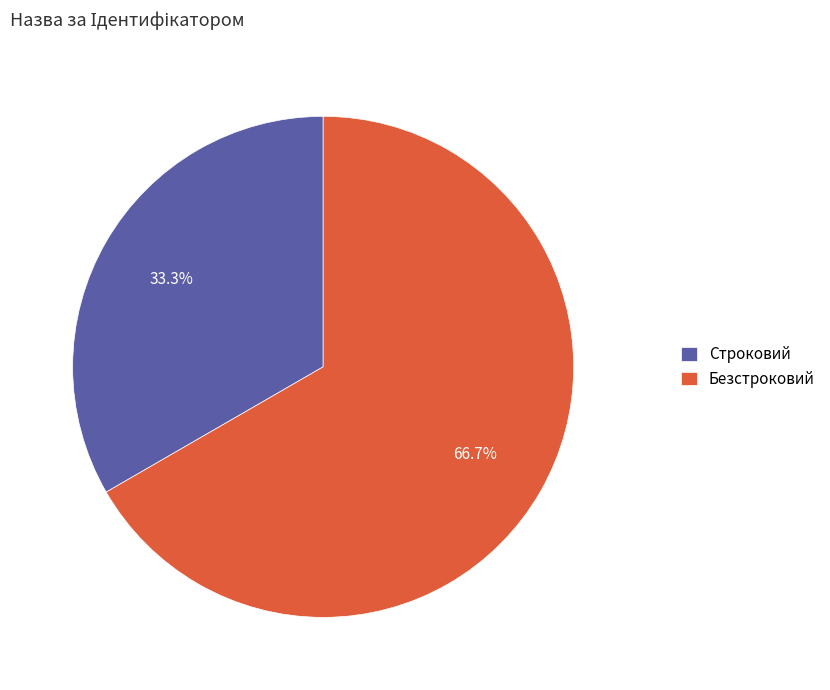

To the nearest percent, what is the combined percentage of Строковий and Безстроковий?

100%